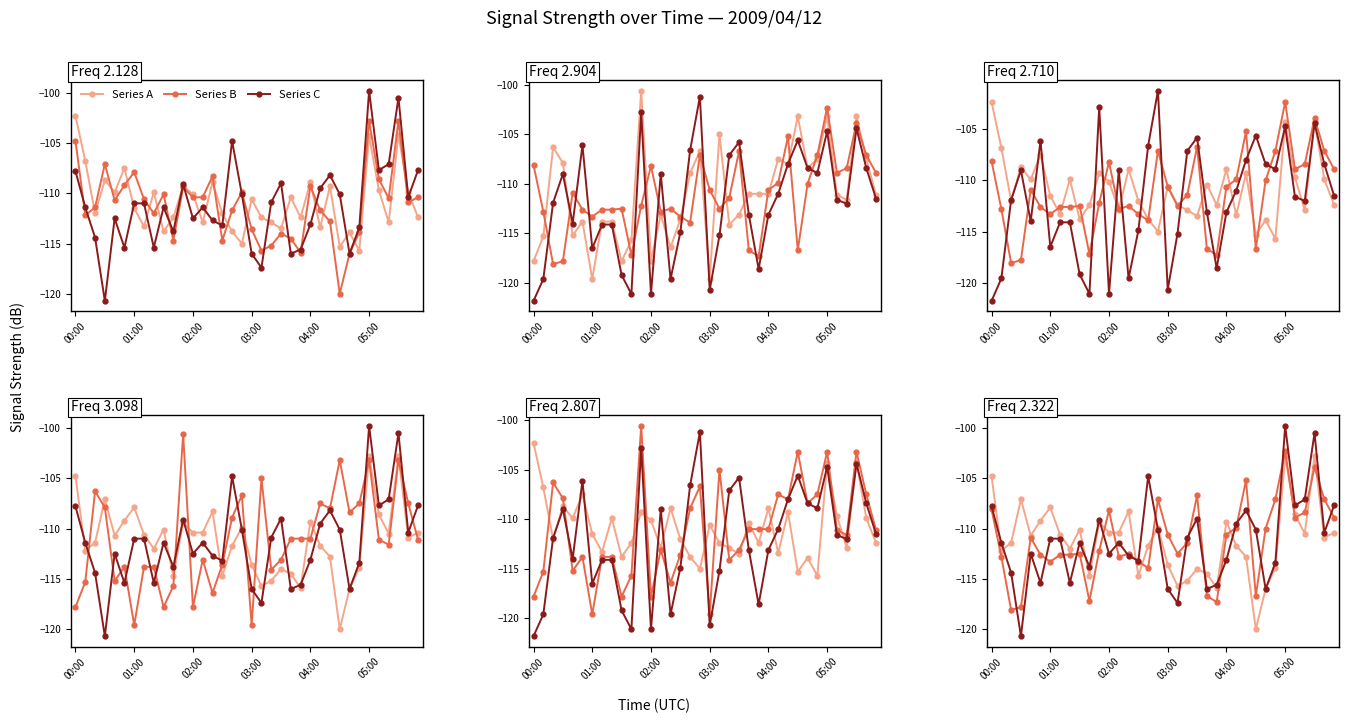

At which label does Early first exceed -110?

00:00